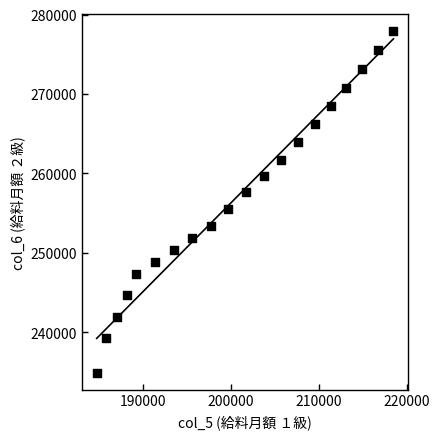

What is the range of Y values (max minus min)?

42991